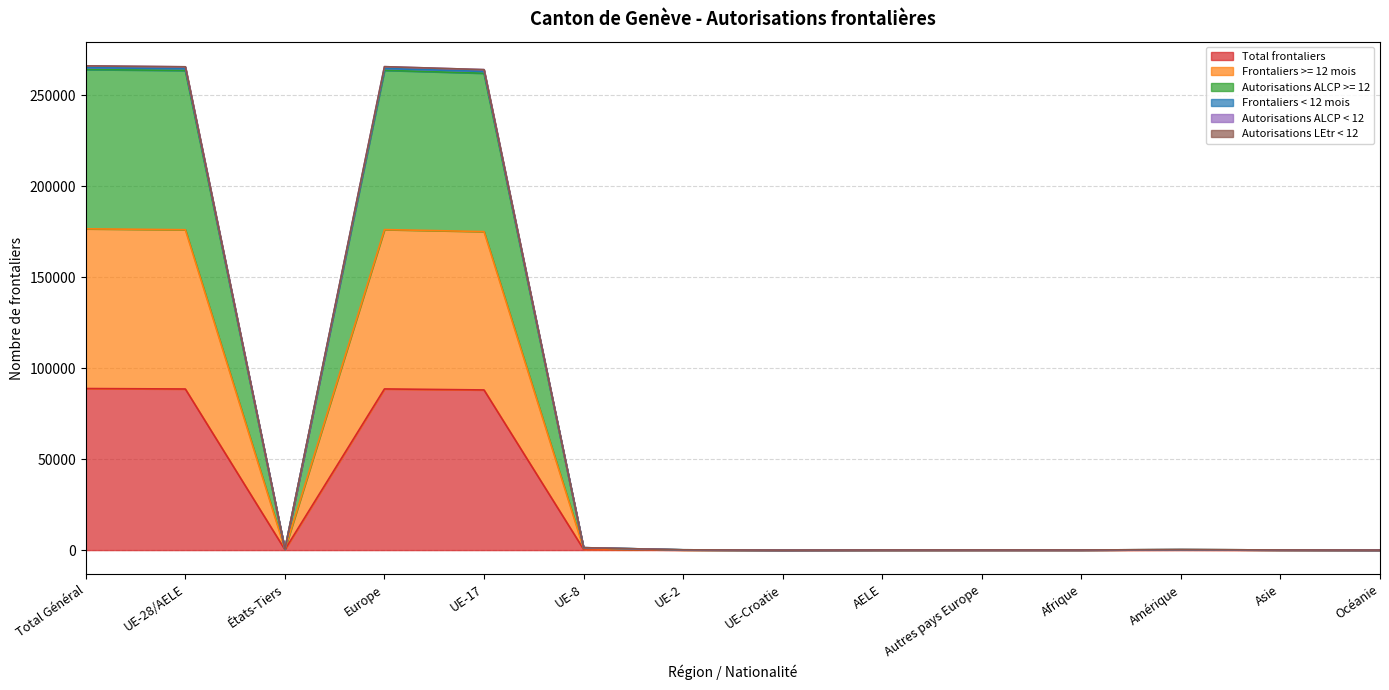

What is the spread (max minus min) of values at Total Général?

177443